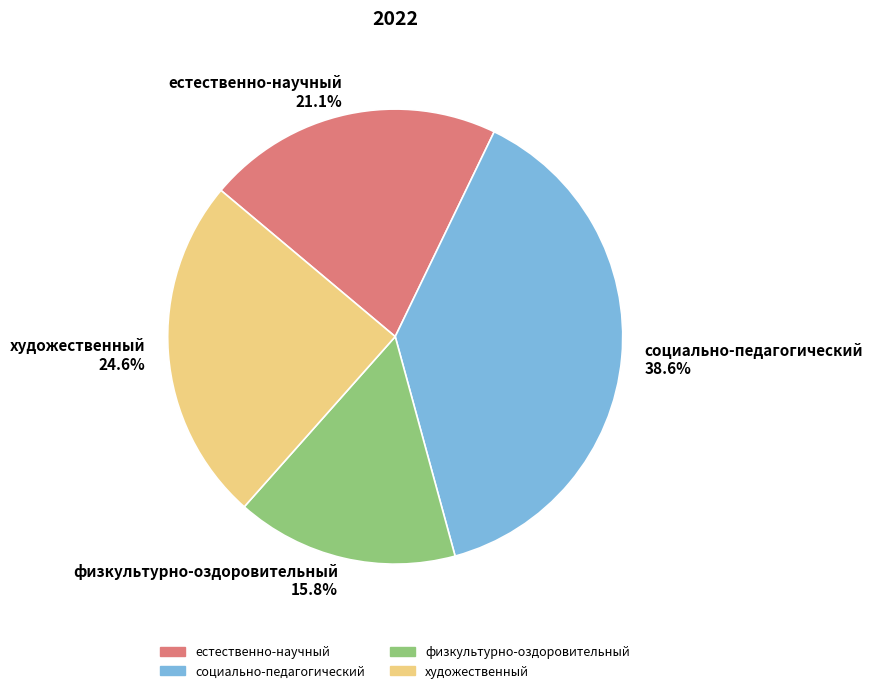

To the nearest percent, what portion does физкультурно-оздоровительный represent?

16%